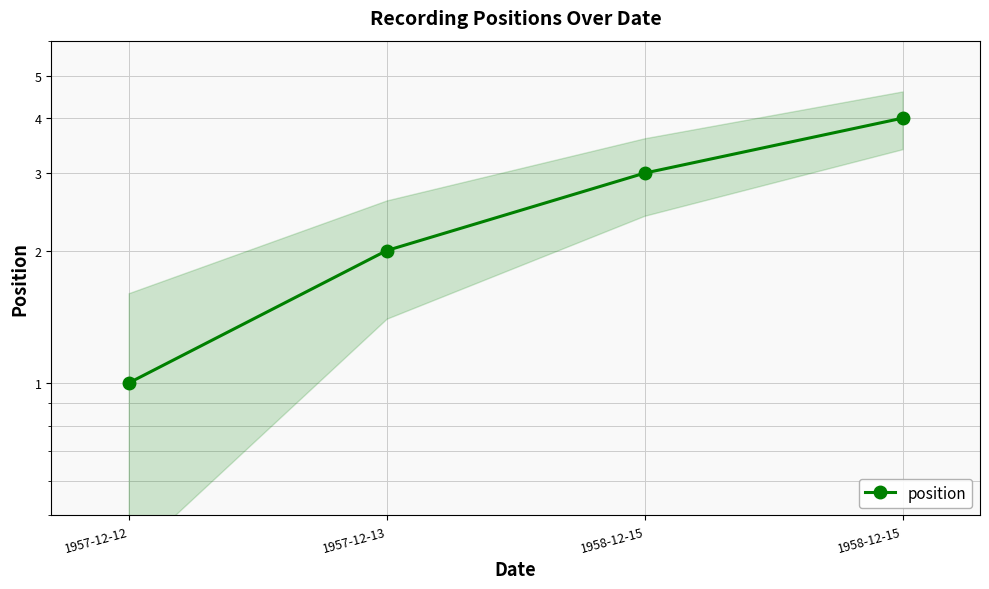

What value does the data have at 1957-12-12?

1